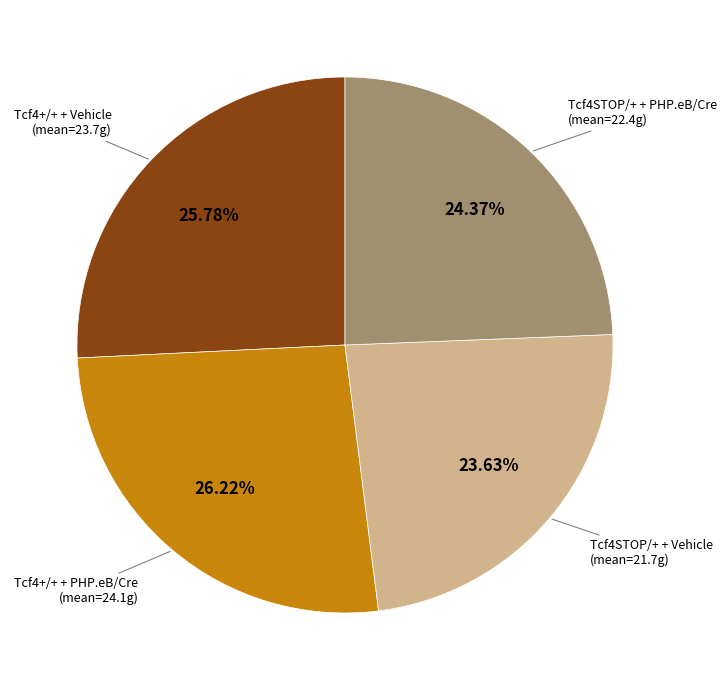

Count the number of slices in the pie.

4